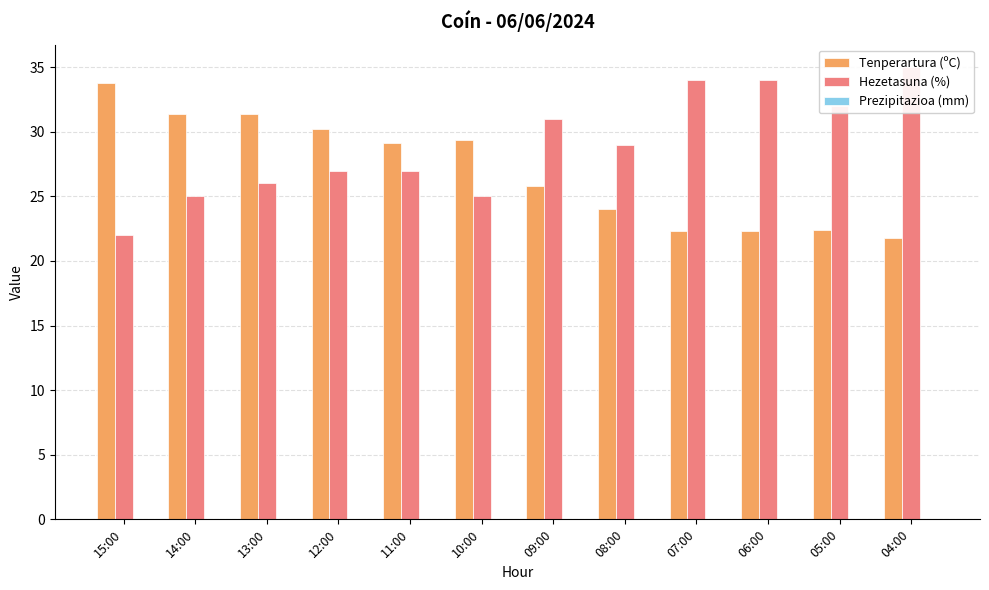

How many data points does each series have?

12